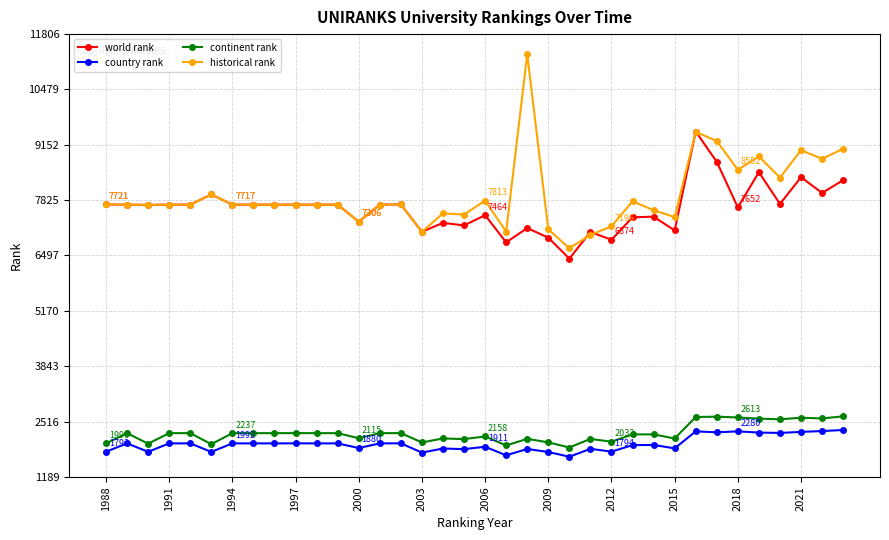

True or false: world rank has more than 1 points higher than both neighbors.

True